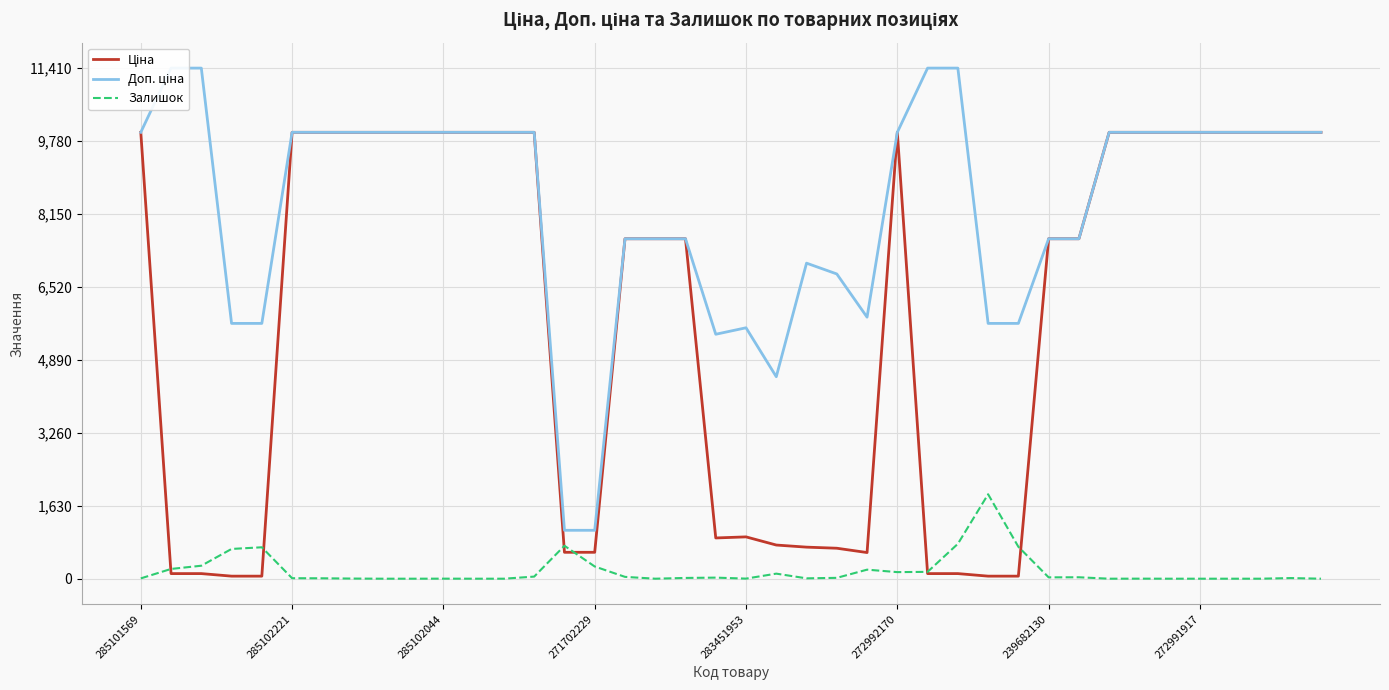

In Ціна, how many points are lower than both neighbors (excluding endpoints)?

2